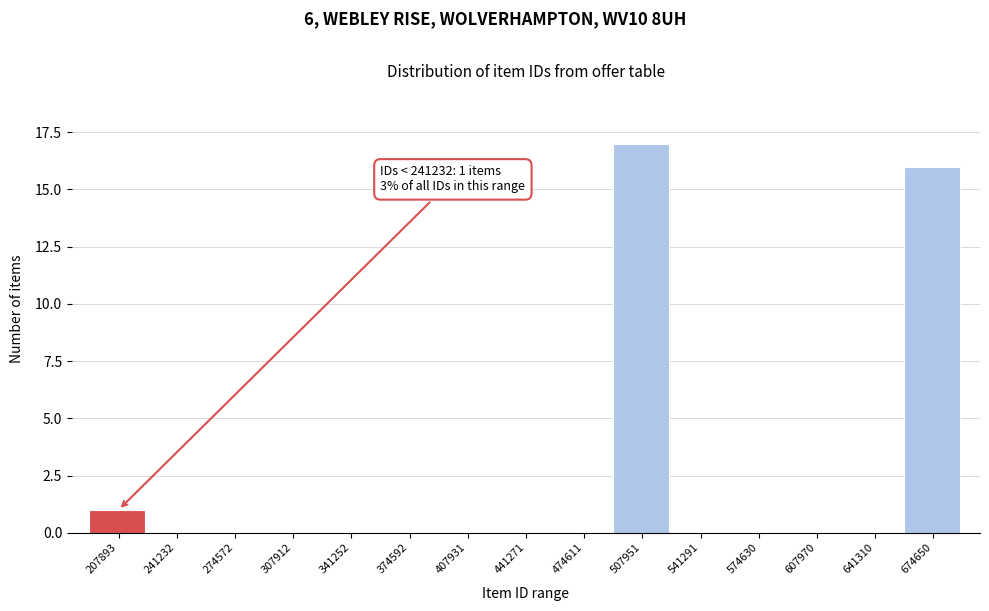

Reading left to right, what are all the values shown in this chart?

207893=1	241232=0	274572=0	307912=0	341252=0	374592=0	407931=0	441271=0	474611=0	507951=17	541291=0	574630=0	607970=0	641310=0	674650=16